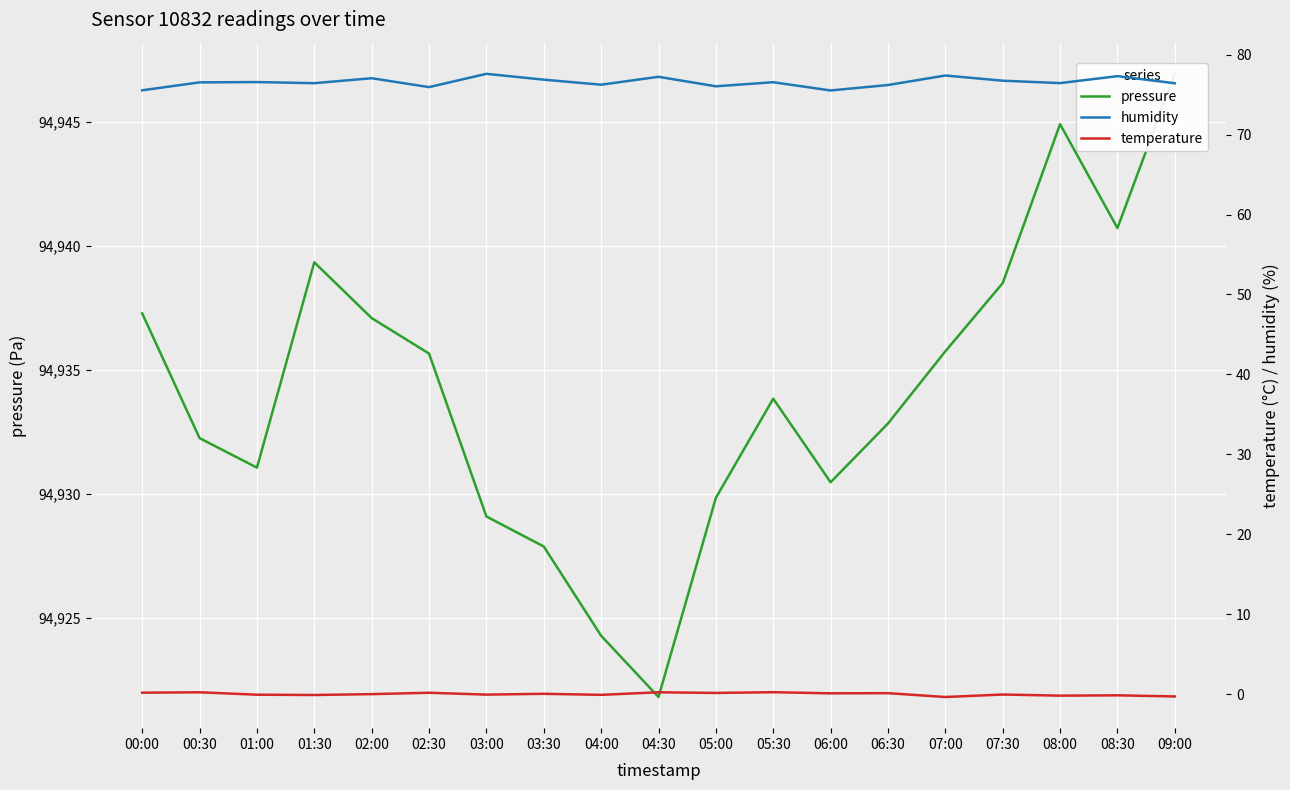

Read the temperature value at 01:30.

-0.1